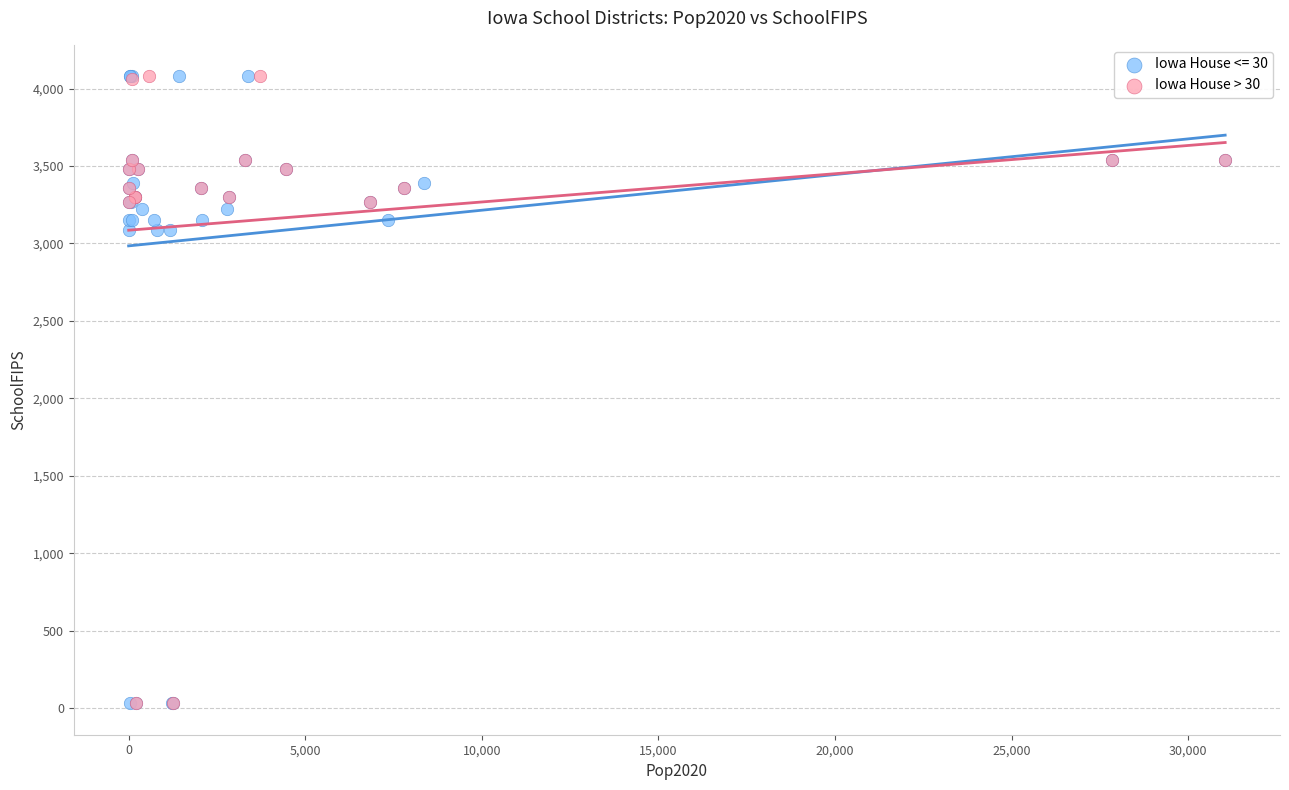

Which series has the largest Y range (max minus min)?

Iowa House <= 30